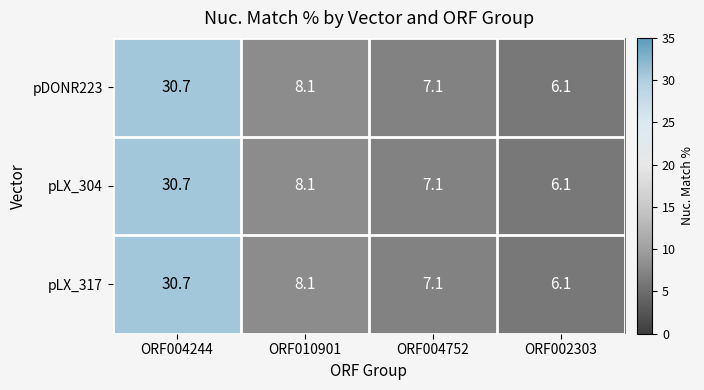

Is it true that pDONR223 equals 3.2 at ORF002303?

False